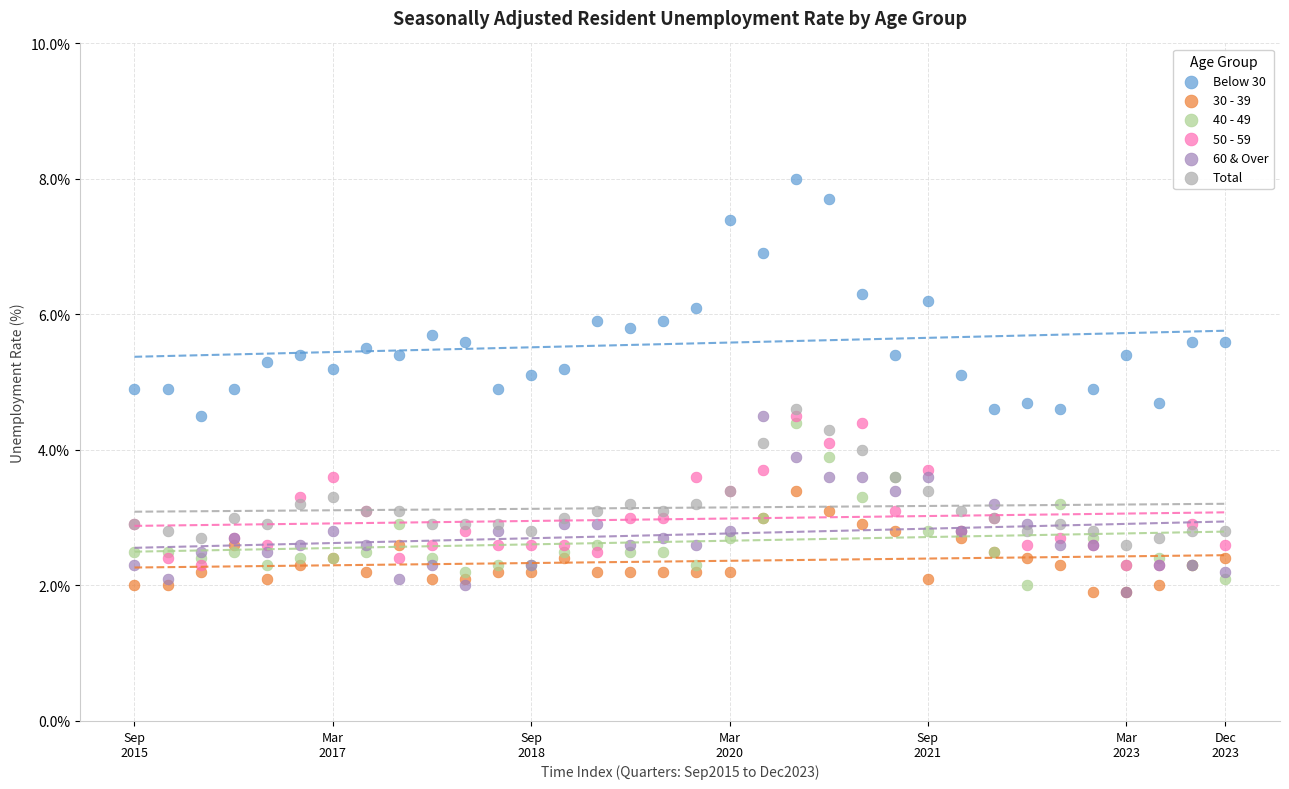

What are all the series names shown in the legend?

Below 30, 30 - 39, 40 - 49, 50 - 59, 60 & Over, Total